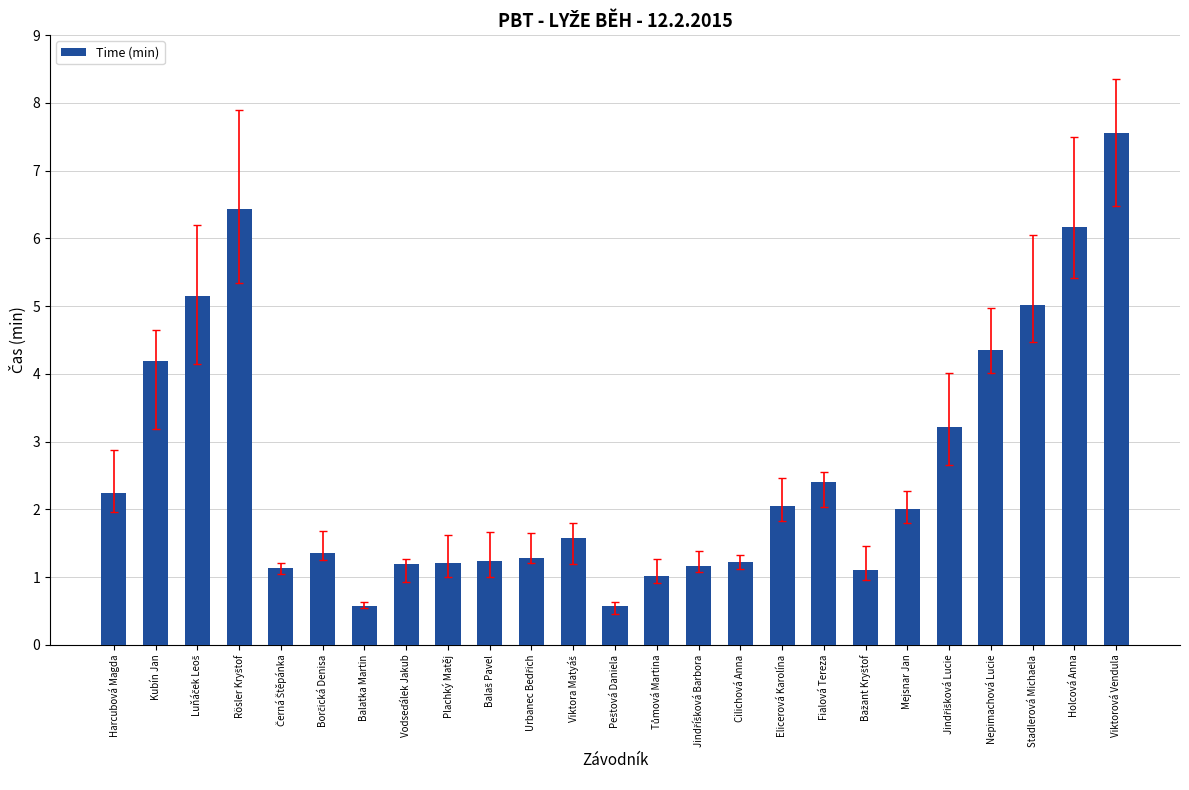

Are the bars horizontal?

No